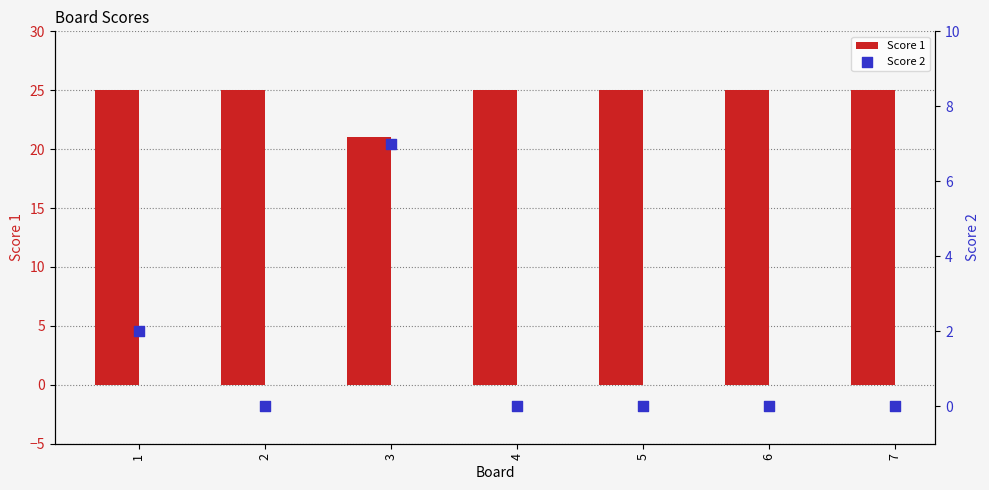

What are all the series names shown in the legend?

Score 1, Score 2